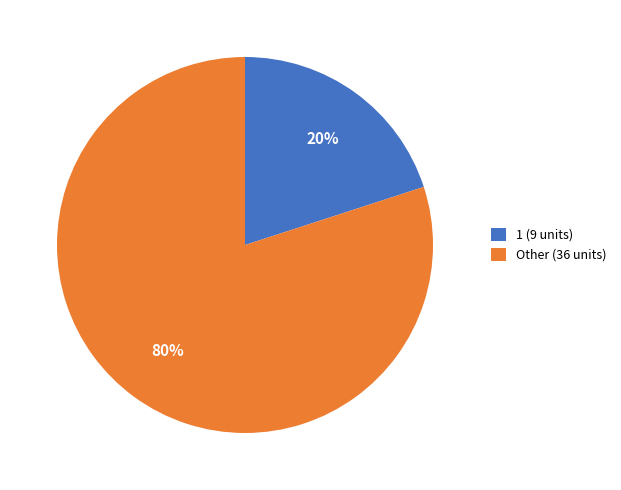

Combined, do 1 (9 units) and Other (36 units) account for over 50%?

Yes